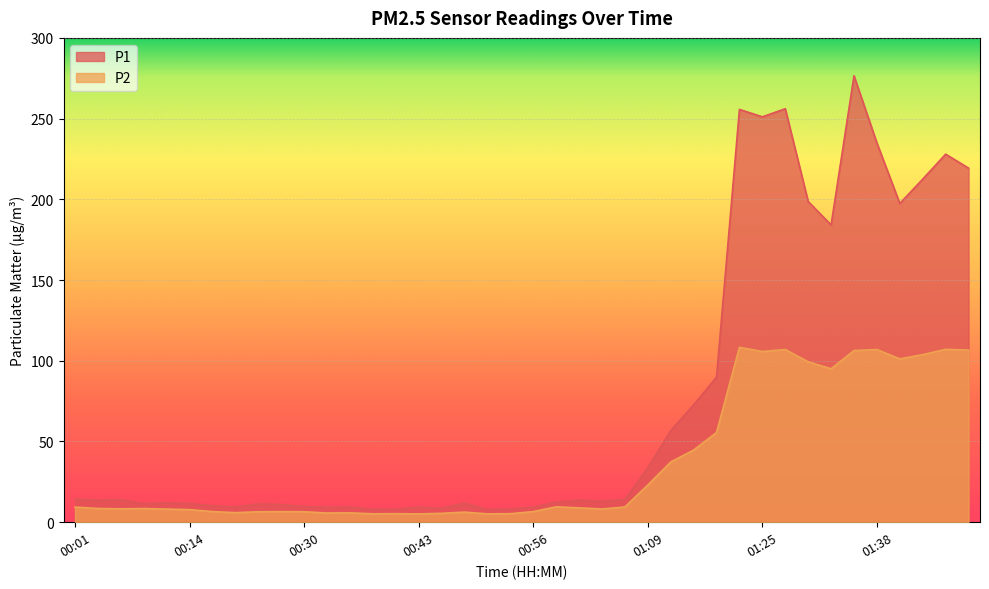

What is the maximum value for P2?

108.3